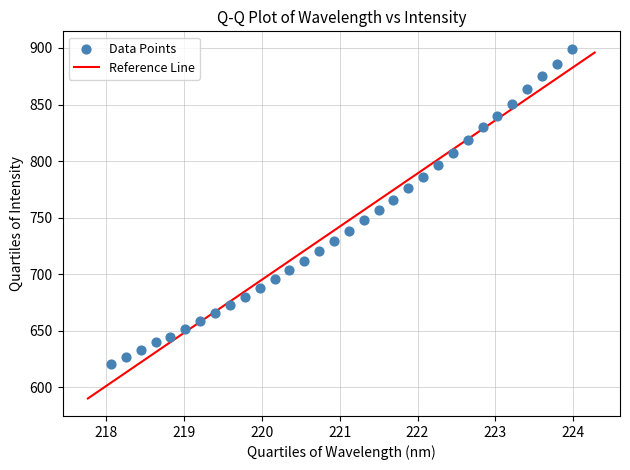

What is the range of Y values (max minus min)?

278.9